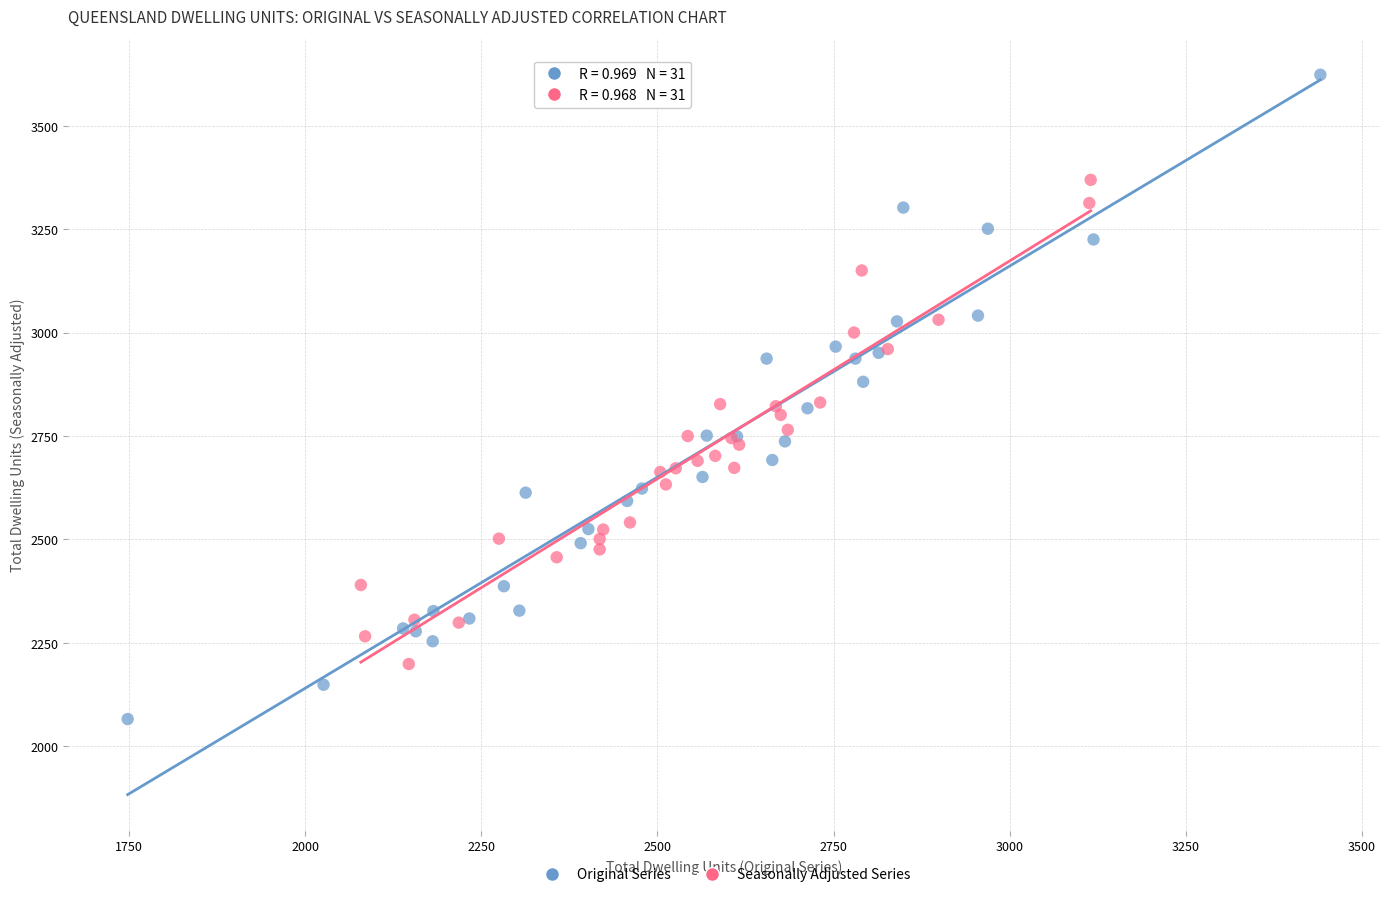

Which series has the widest spread of Y values?

Original Series